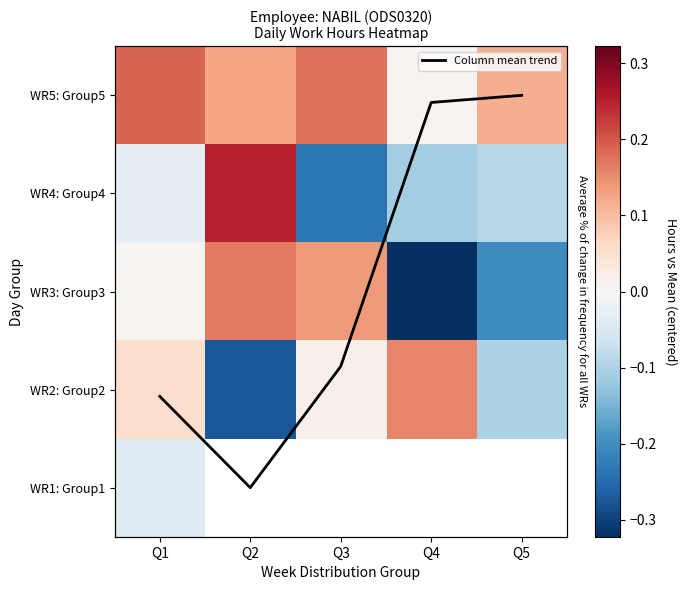

What is the difference between the second highest and second lowest values in the WR4: Group4 series?

0.1